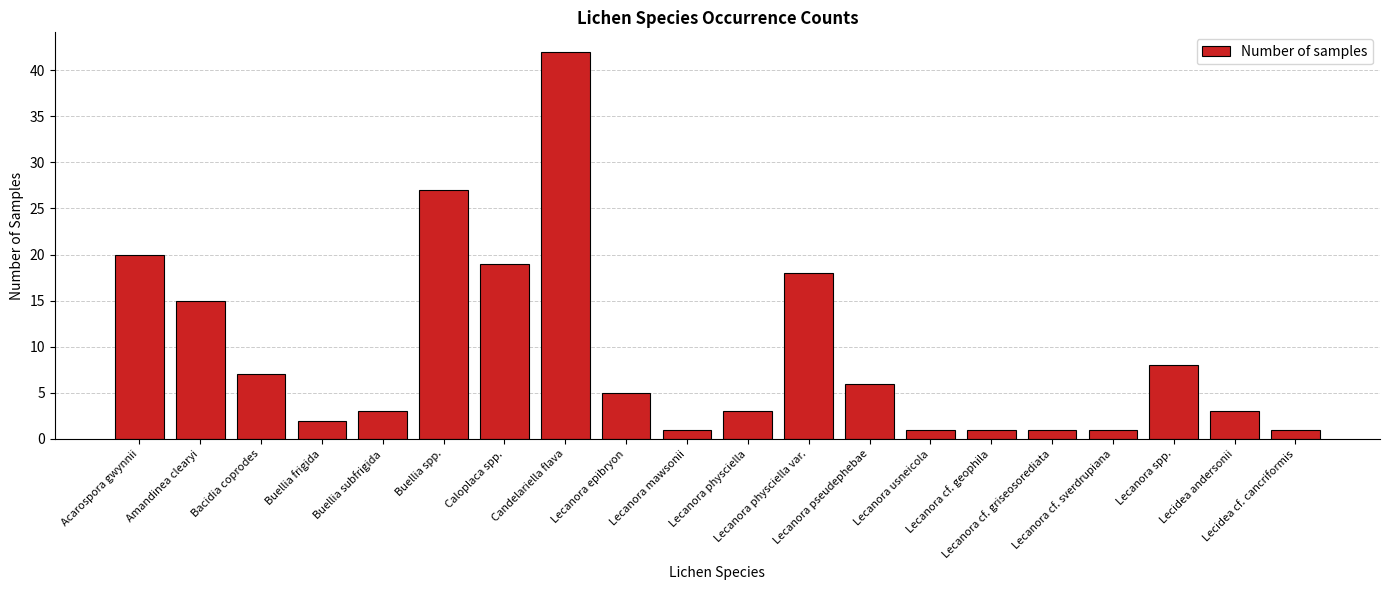

How many values are below 5?

10